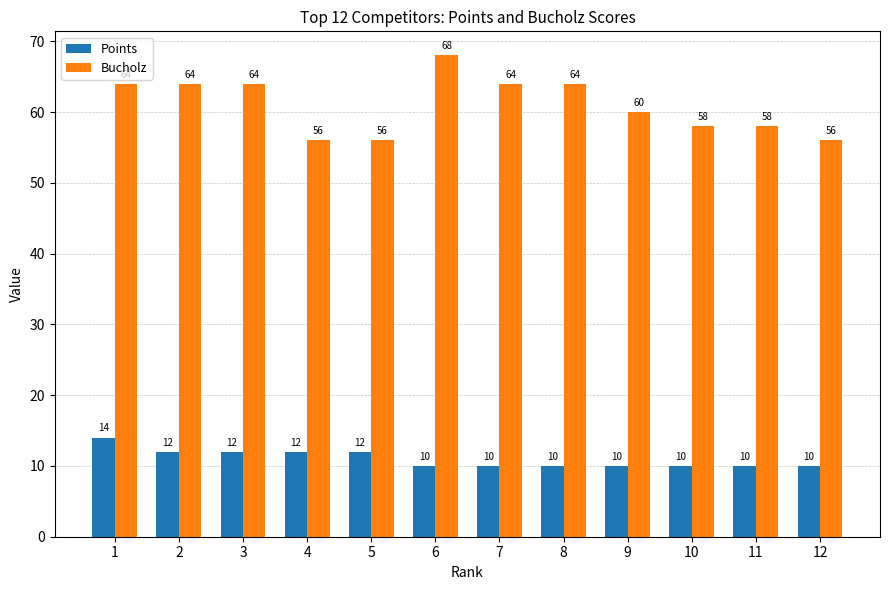

What is the value of the Bucholz bar at the 7th from the left?

64